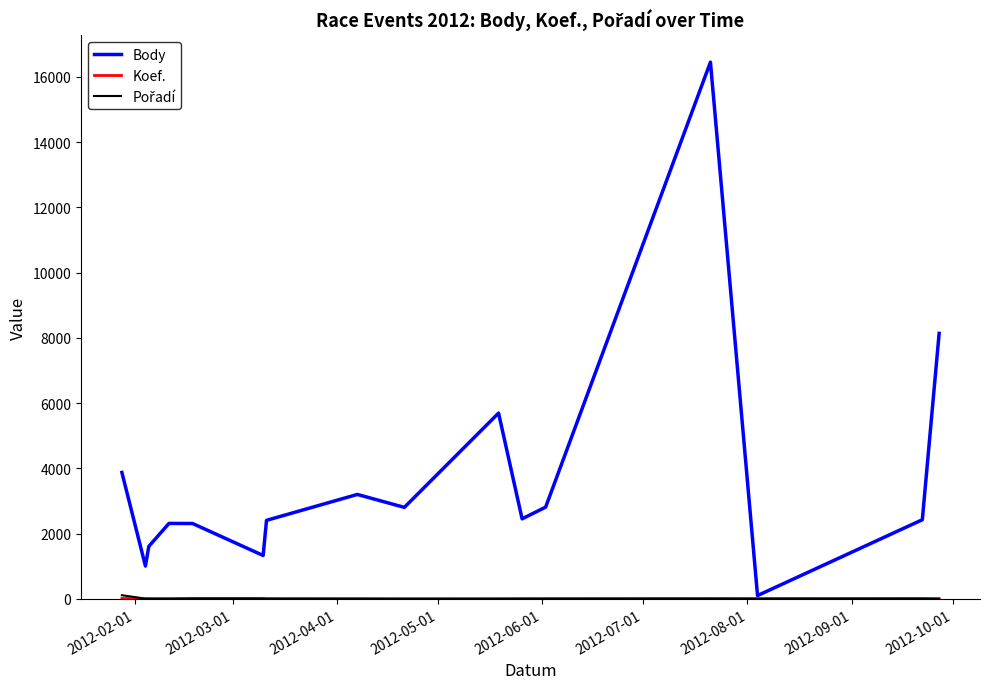

What is the maximum value shown in the chart?

16451